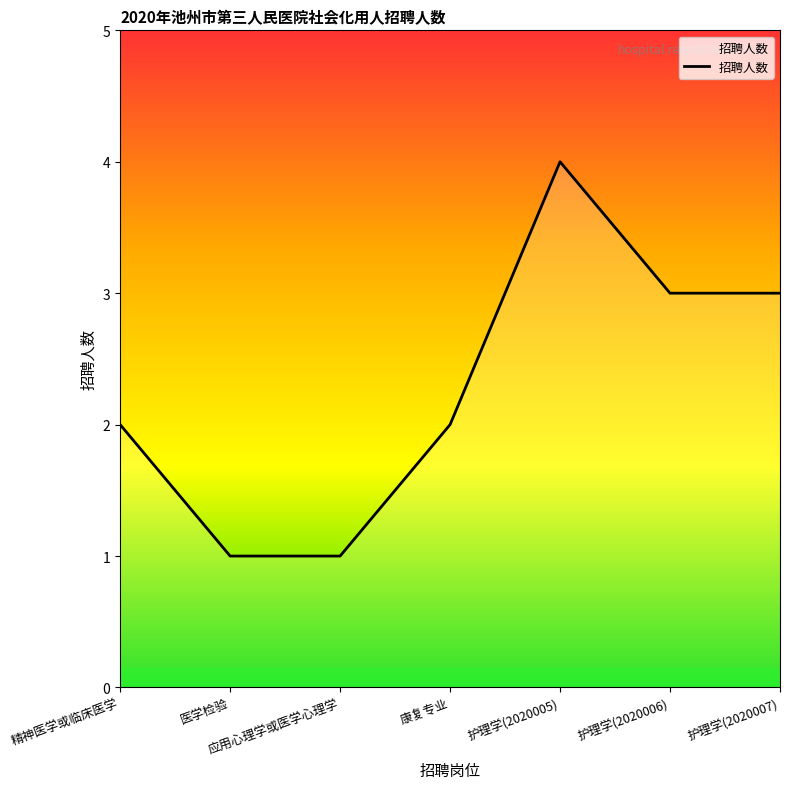

What is the sum of all values?

16